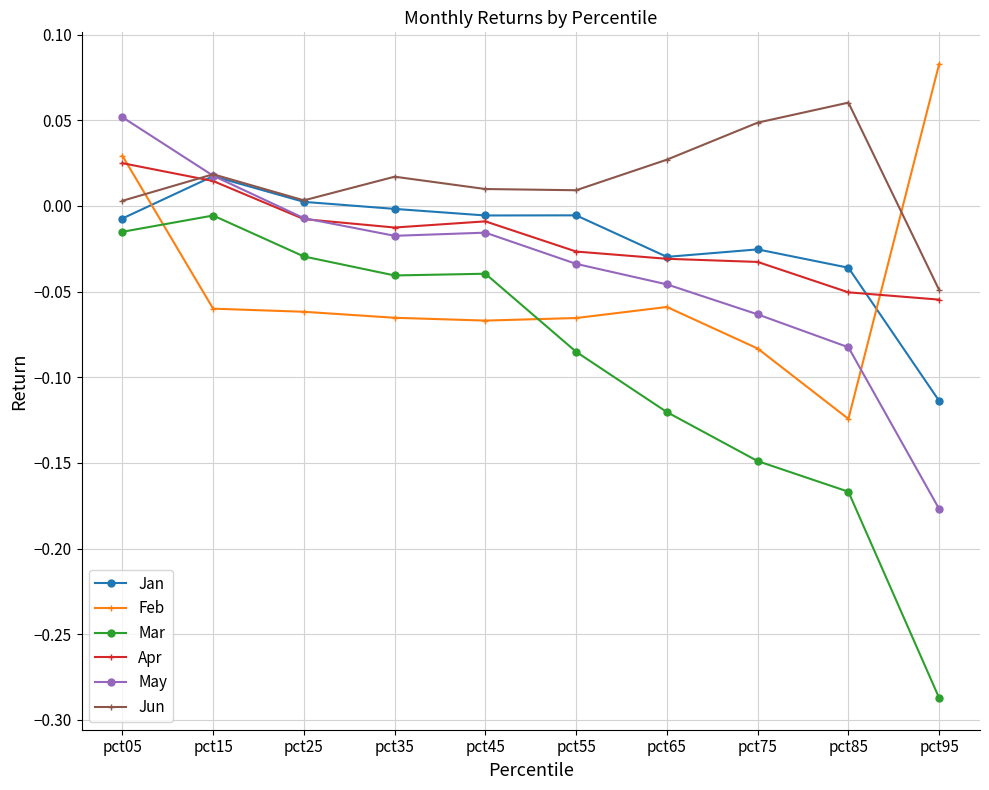

The Mar series shows -0.2 at pct95. True or false?

False